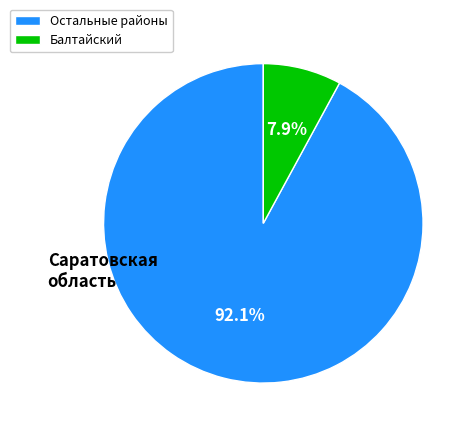

To the nearest percent, what is the difference between the largest and smallest slice percentages?

84%